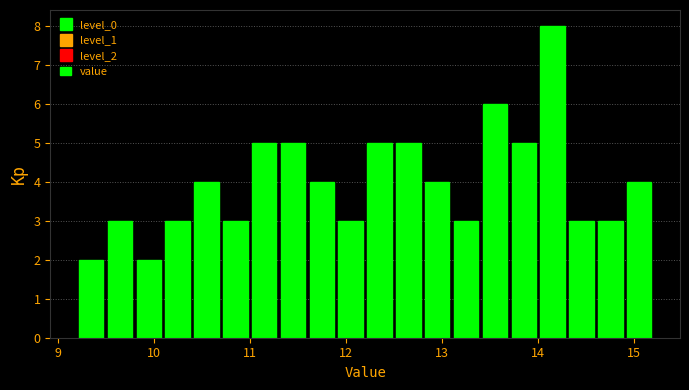

Around what value on the x-axis is the tallest bar? Give the approximate position of its centre, as read against the axis.

14.2